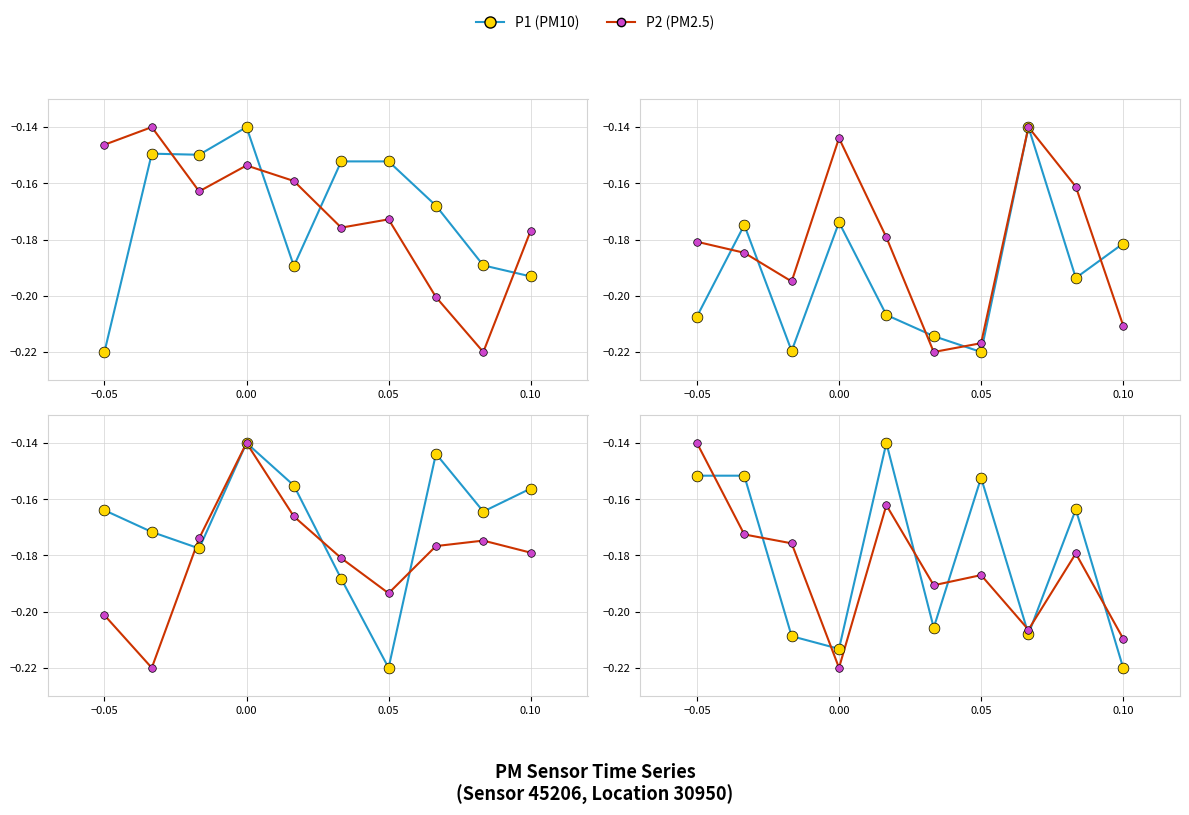

Is the value of P2 at 0.05 greater than the value of P1 at 0.10?

Yes